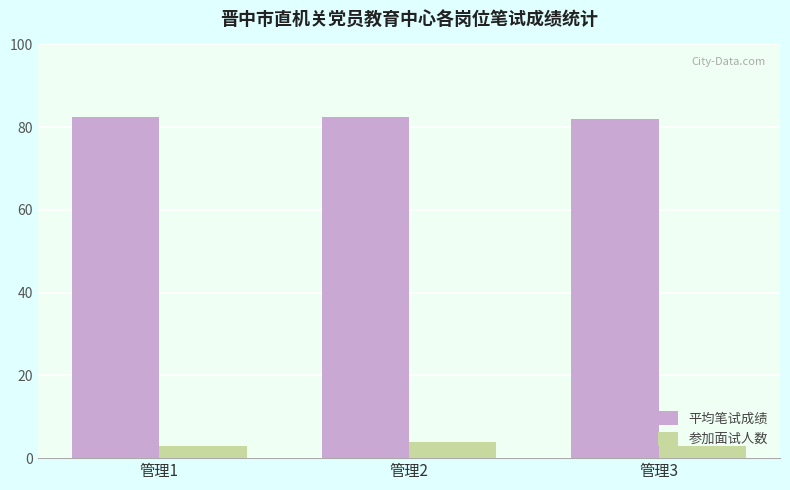

What value does the 参加面试人数 series have at 管理1?

3.0